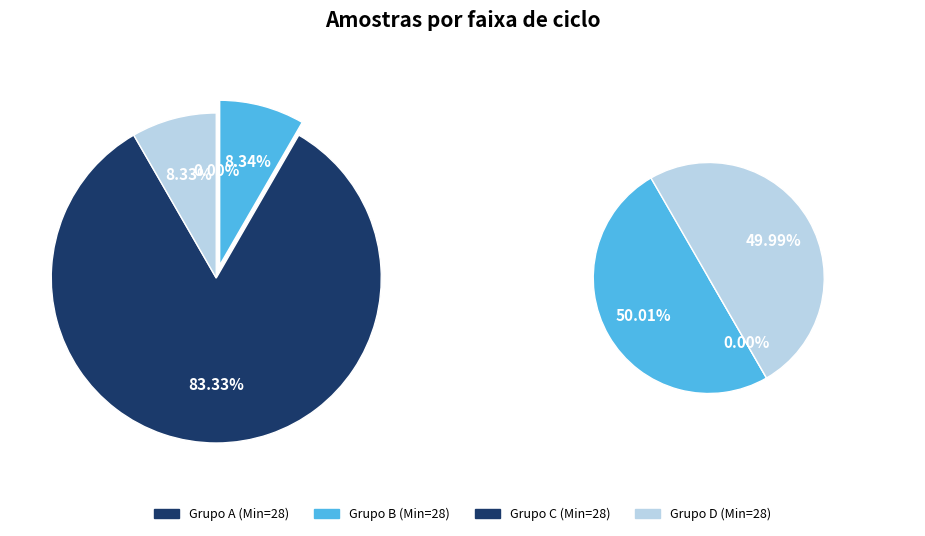

To the nearest percent, what percentage of the pie is 28?

8%